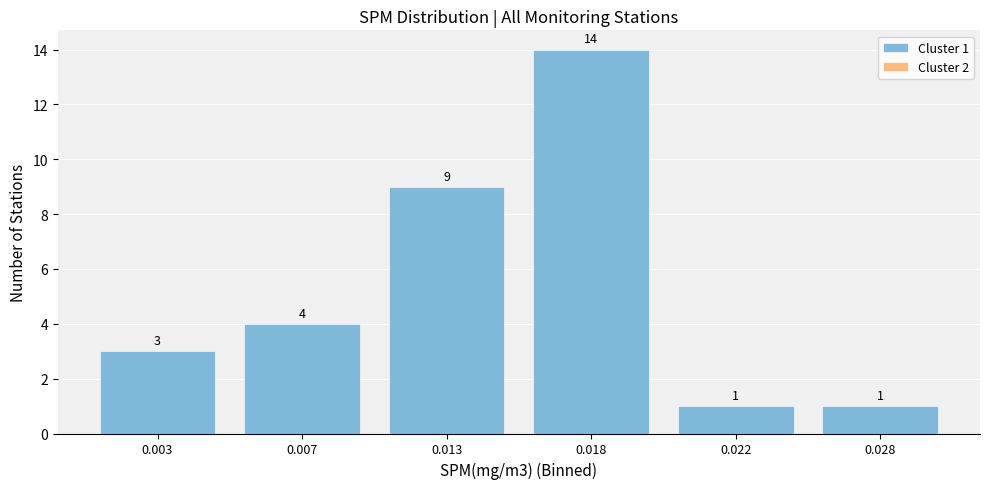

Reading left to right, list all the values displayed in this chart.

3	4	9	14	1	1